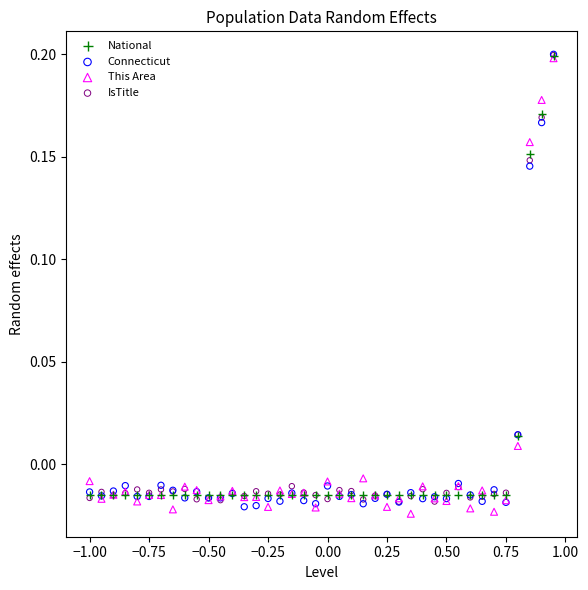

Which series contains the lowest Y value?

This Area